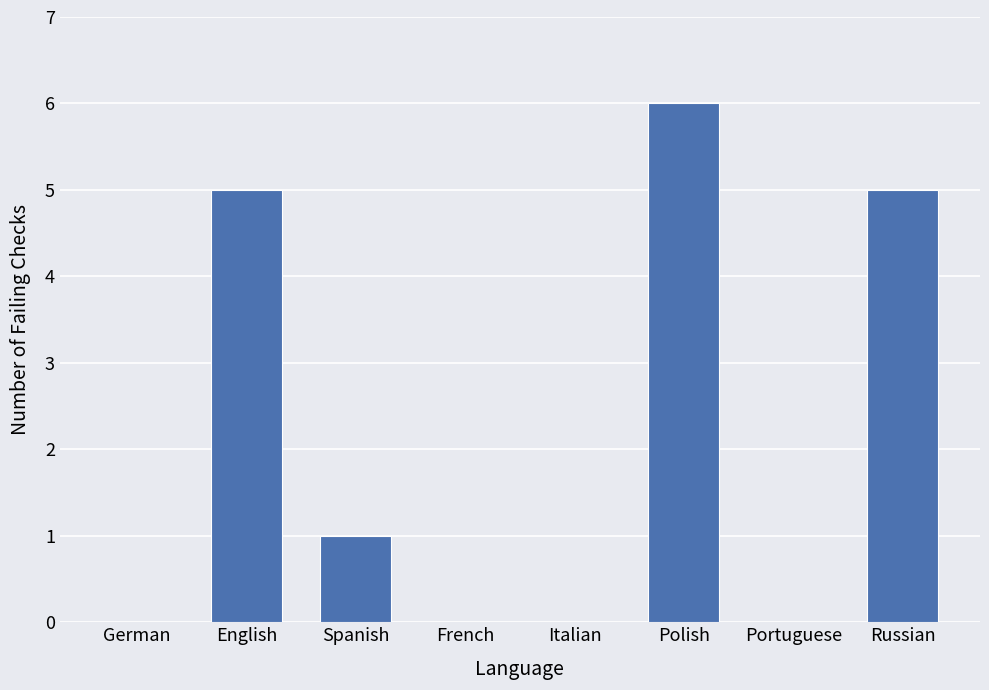

Which has a higher value, German or Russian?

Russian